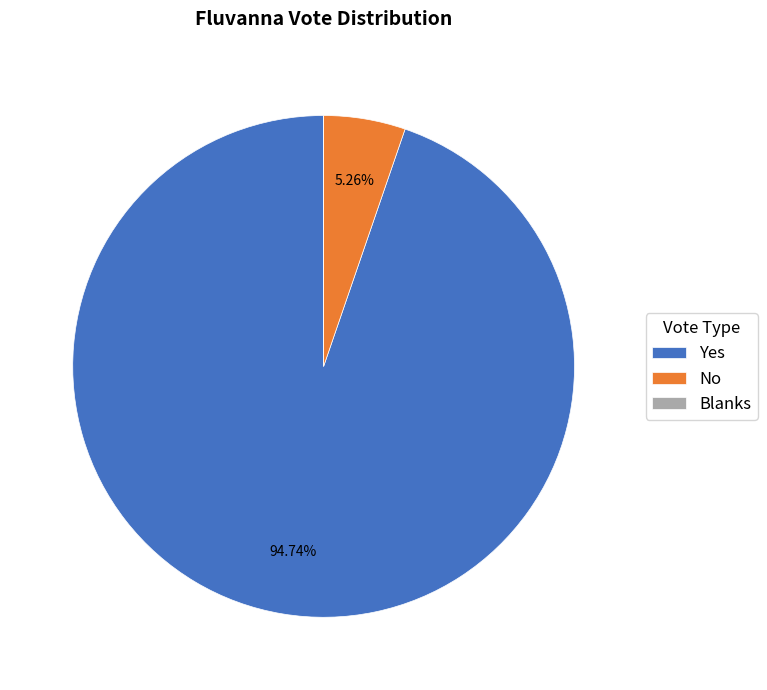

Which category has the biggest portion of the pie?

Yes